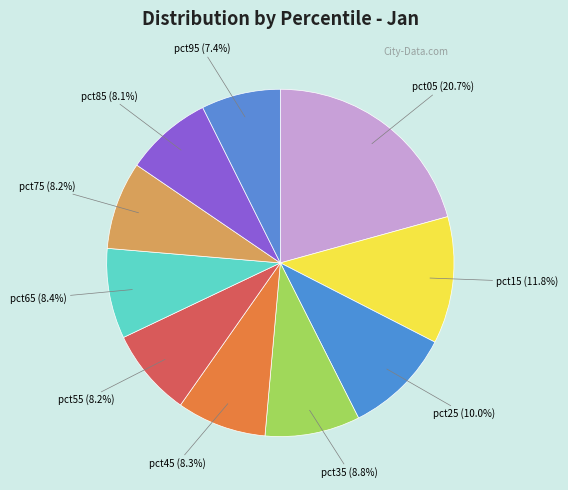

What percentage is NOT represented by pct75?

91.8%